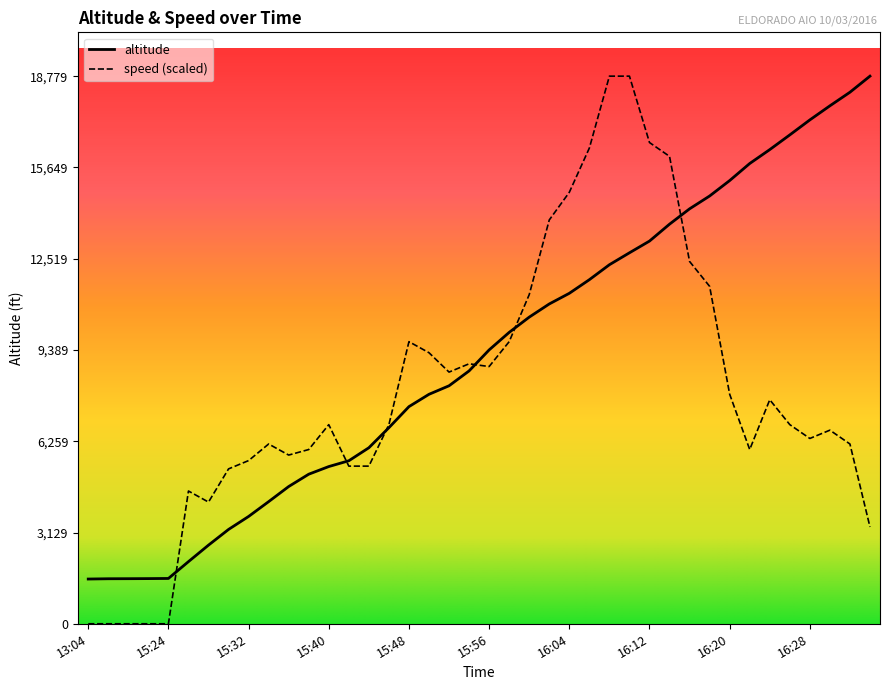

At which label is altitude closest to 10156?

15:58